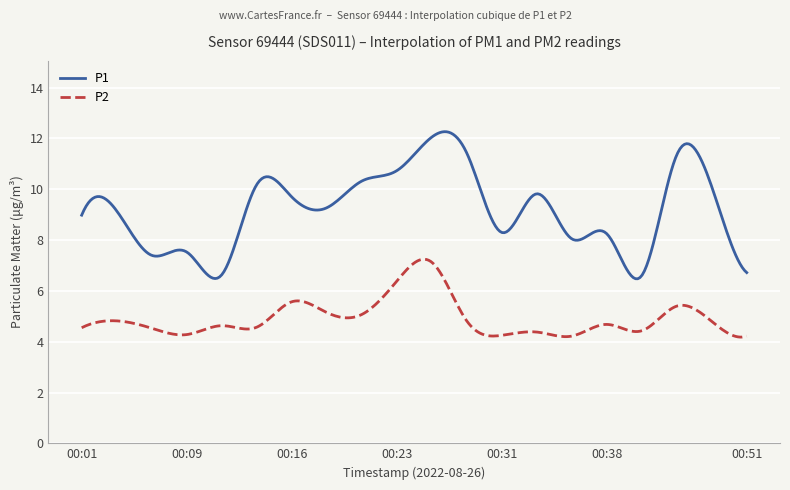

True or false: P2 and P1 intersect in this chart.

False